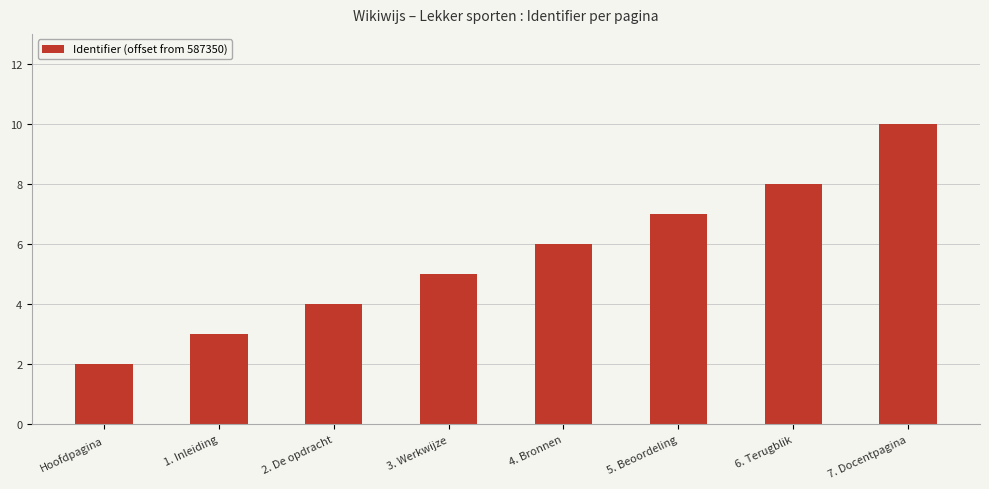

Which category has the lowest value across all series?

Hoofdpagina